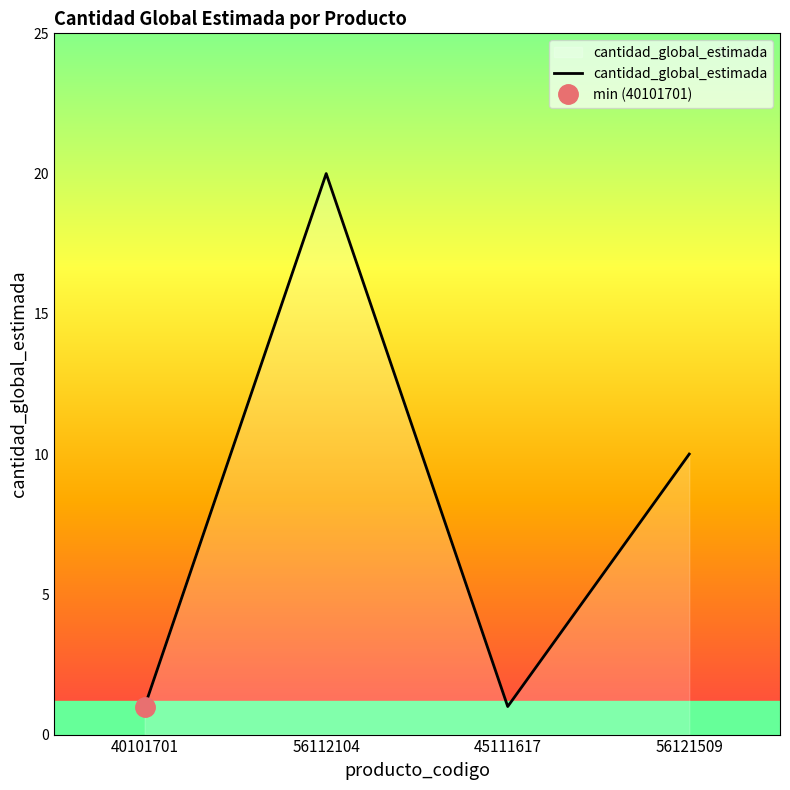

Does the chart have visible grid lines?

No